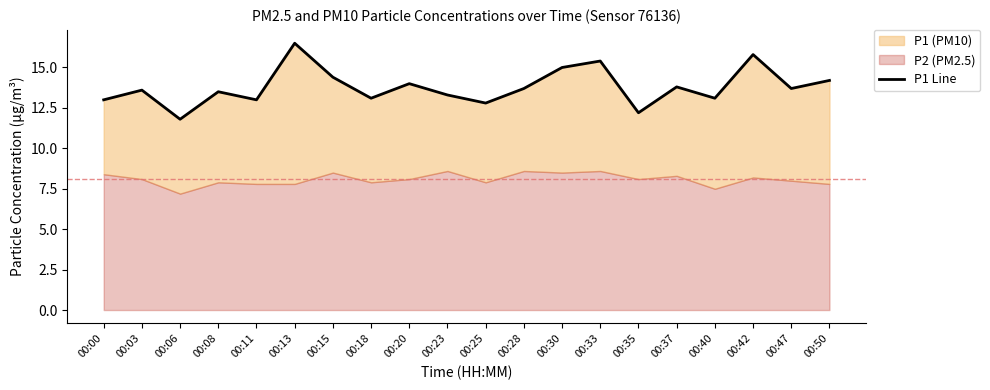

Reading left to right, what are all the values shown in this chart?

00:00=13.0	00:03=13.6	00:06=11.8	00:08=13.5	00:11=13.0	00:13=16.5	00:15=14.4	00:18=13.1	00:20=14.0	00:23=13.3	00:25=12.8	00:28=13.7	00:30=15.0	00:33=15.4	00:35=12.2	00:37=13.8	00:40=13.1	00:42=15.8	00:47=13.7	00:50=14.2